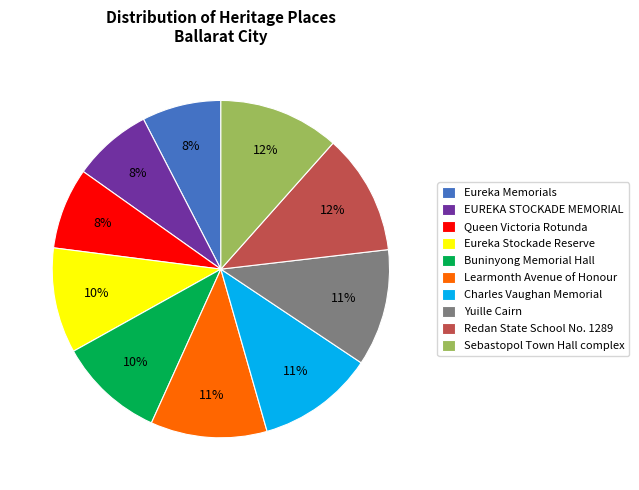

Which has a higher value, Yuille Cairn or Eureka Stockade Reserve?

Yuille Cairn